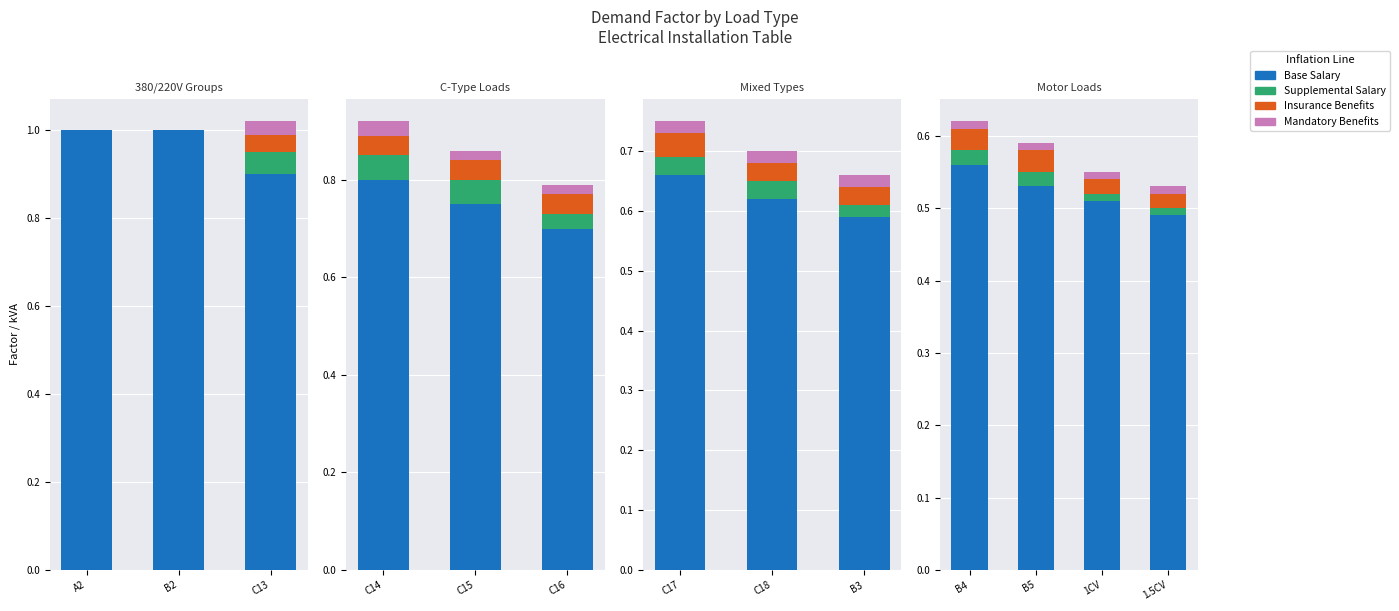

Which series changed the most between 1CV and 1.5CV?

Base Salary